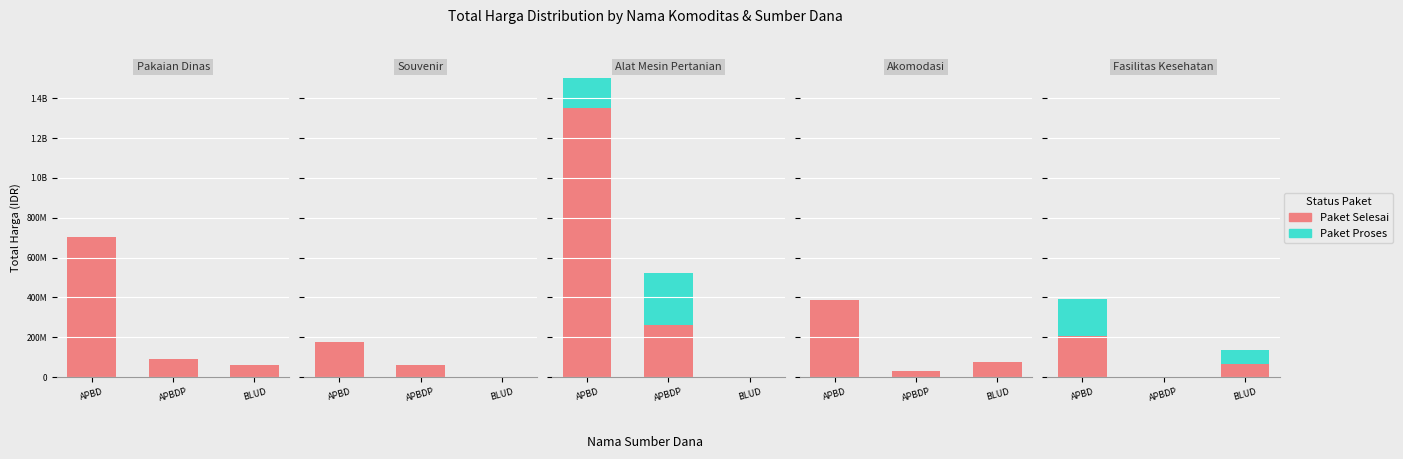

Rank the series by their average value, from lowest to highest.

Paket Proses, Paket Selesai